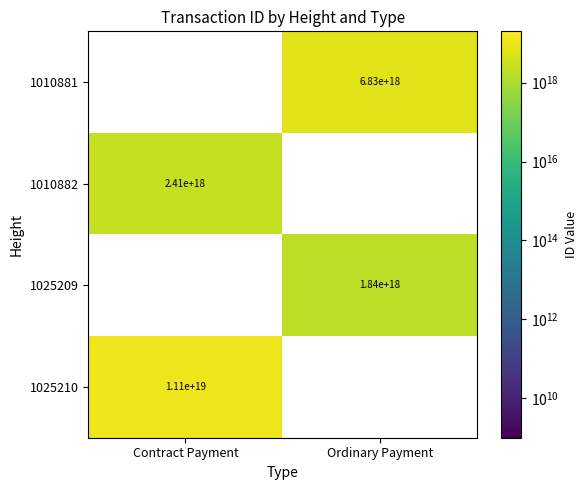

The 1025209 series shows 2553562001591393280 at Ordinary Payment. True or false?

False